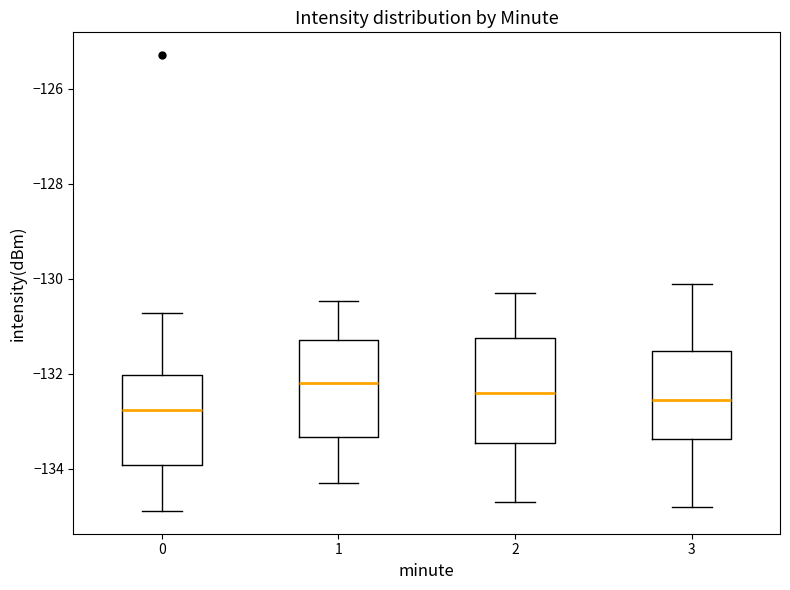

Where does the upper whisker of the box at x = 3 end on the y-axis? The values are not printed on the chart, so give them approximately, as read against the axis.

-130.0